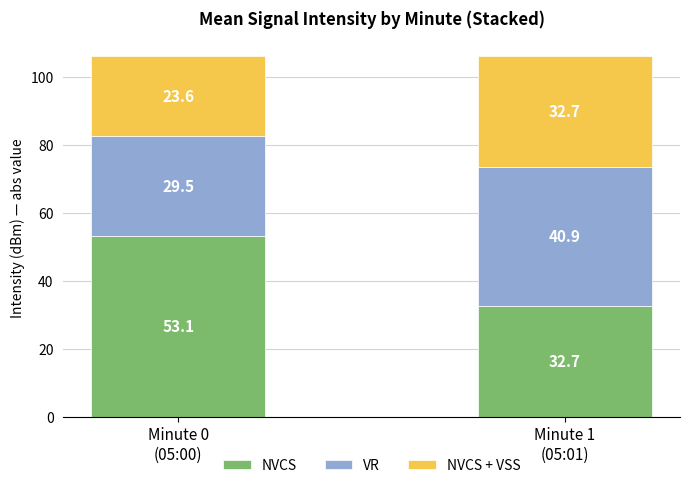

How many data points does each series have?

2